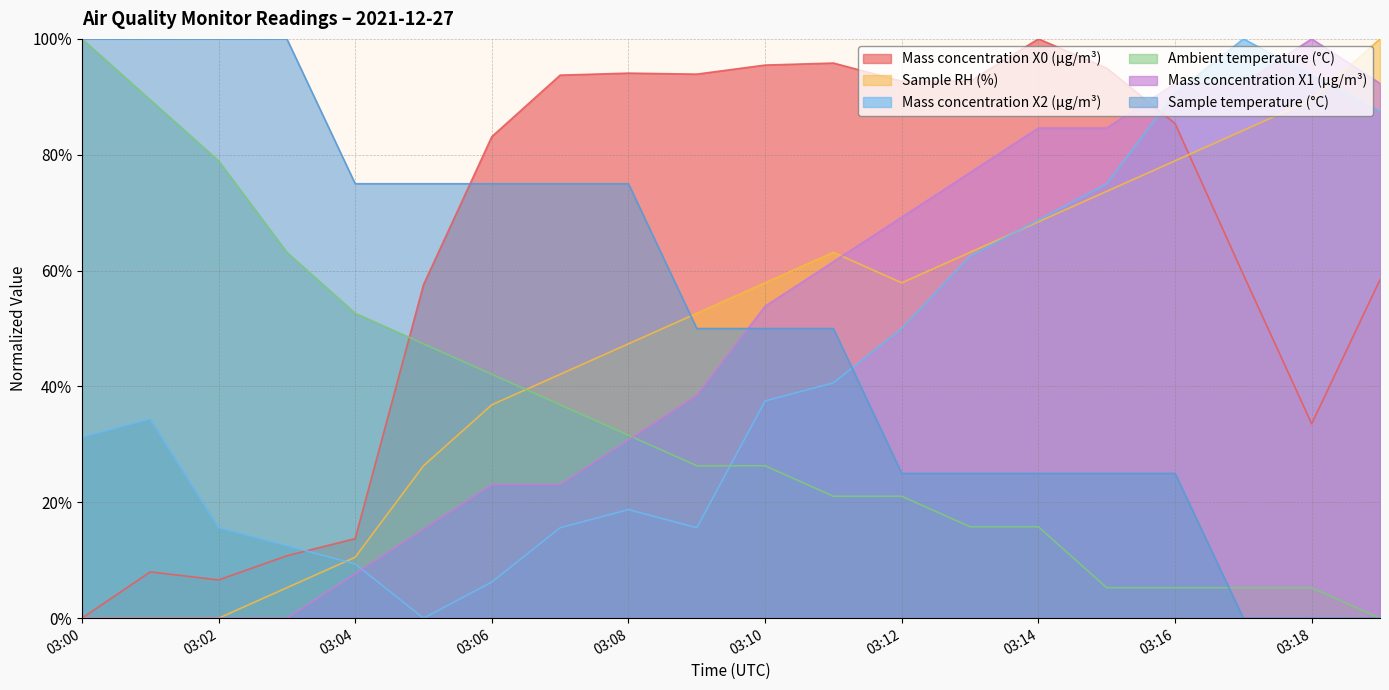

What is the sum of all Sample temperature (°C) values?

10.5